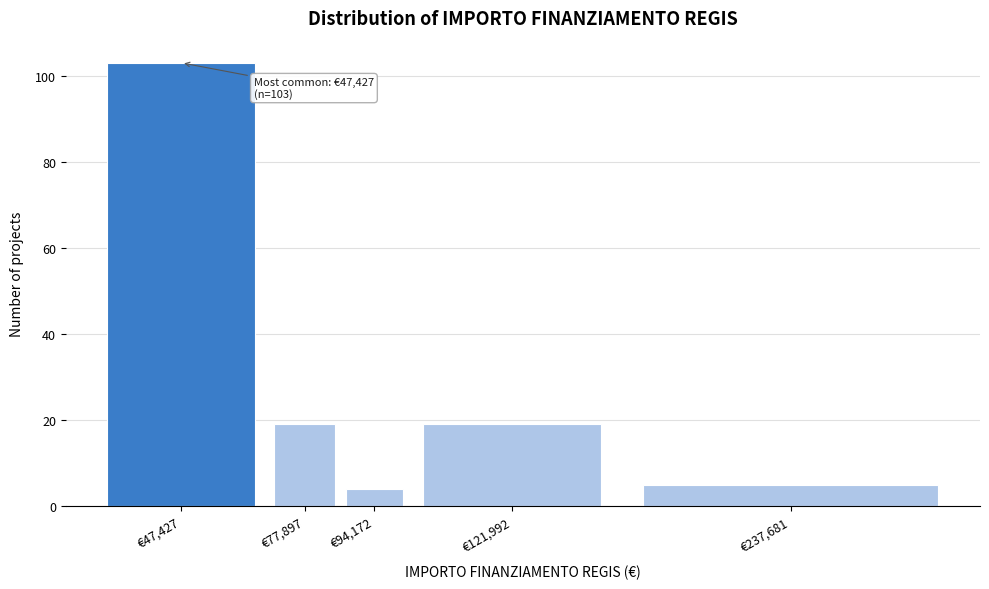

Reading left to right, list all the values displayed in this chart.

103	19	4	19	5